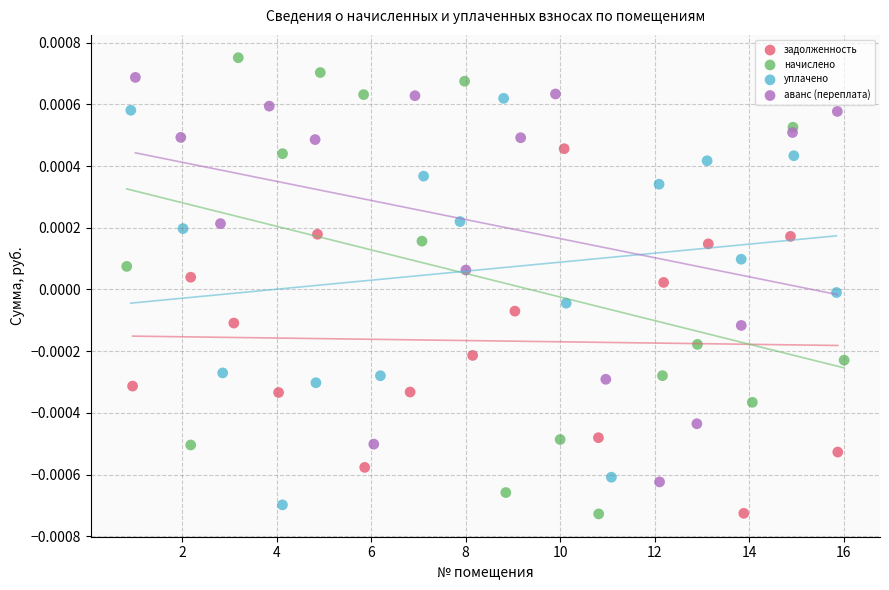

Which series has the widest spread of Y values?

начислено